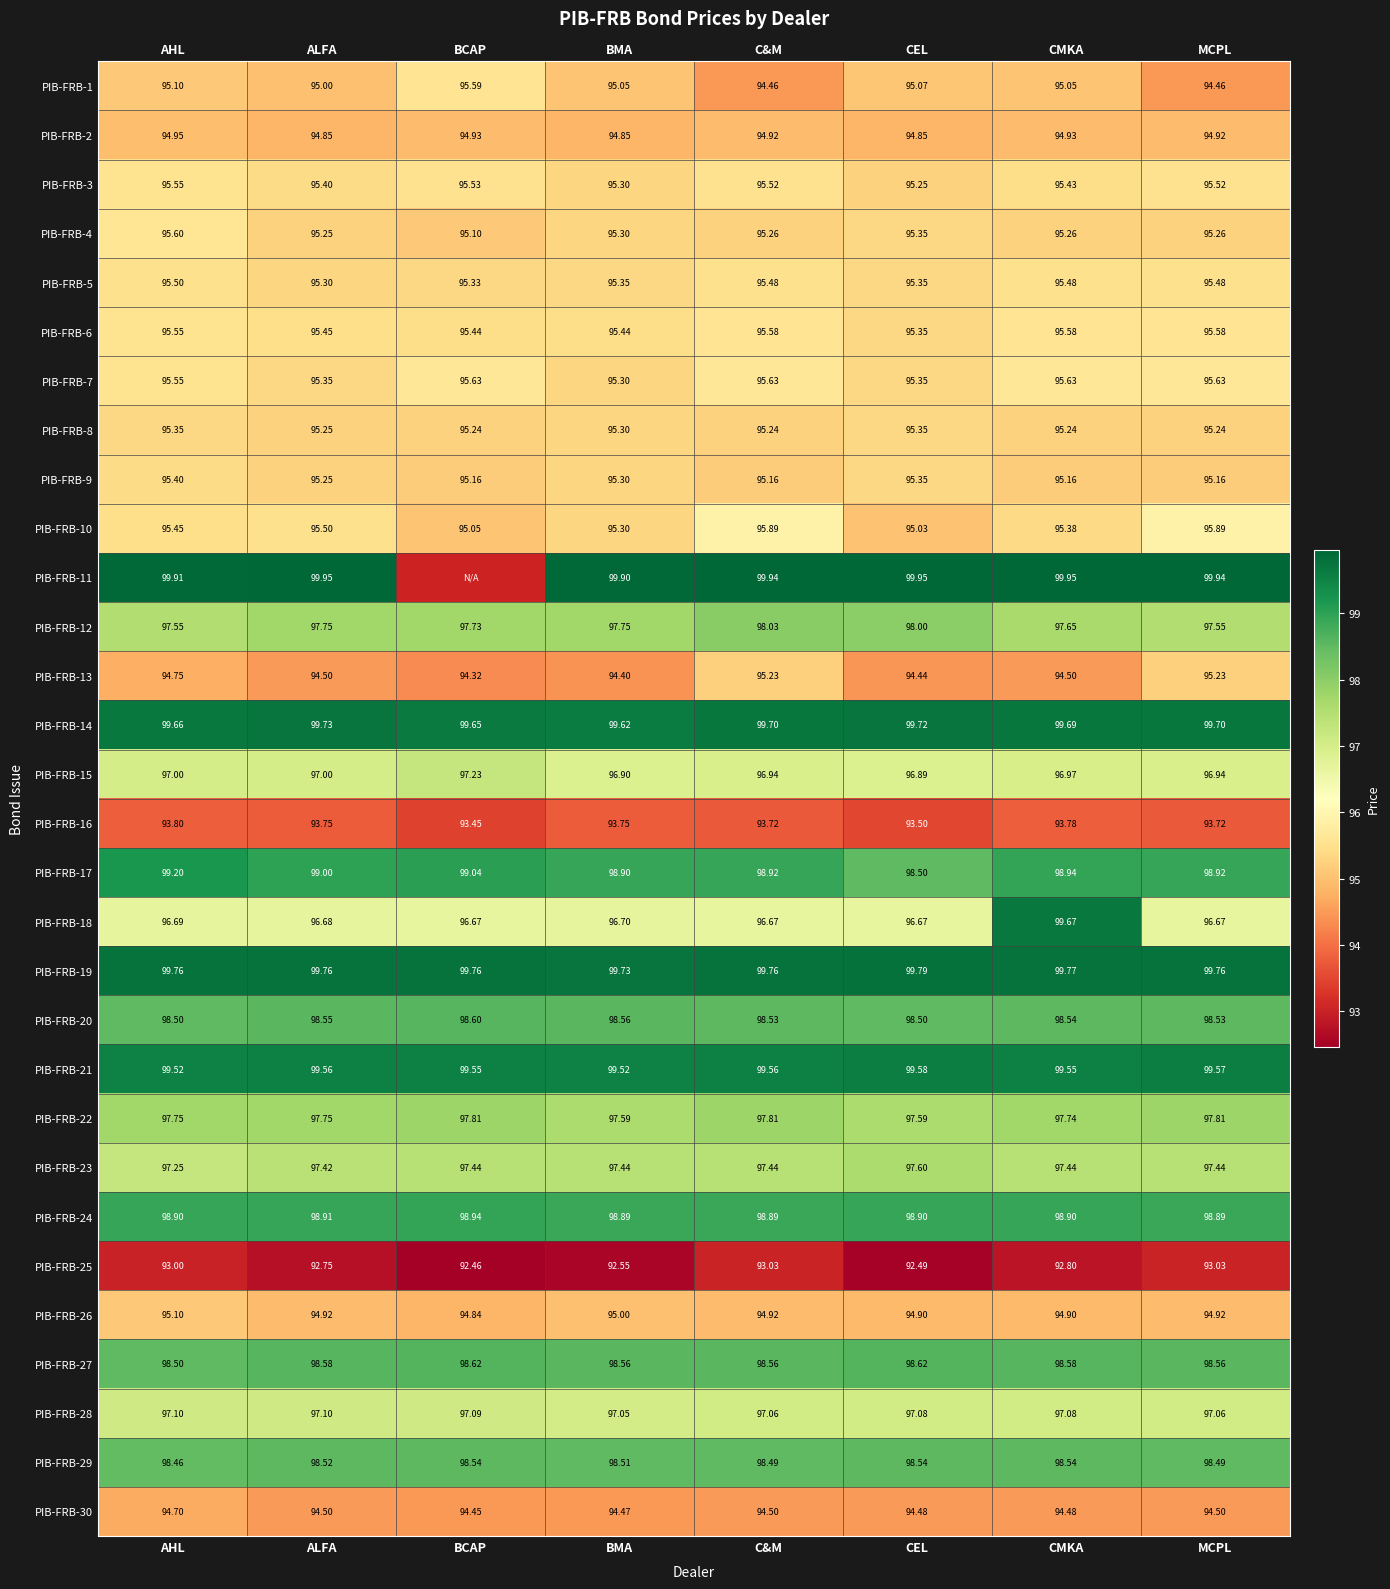

Count the PIB-FRB-20 values in the range 98 to 99.

8